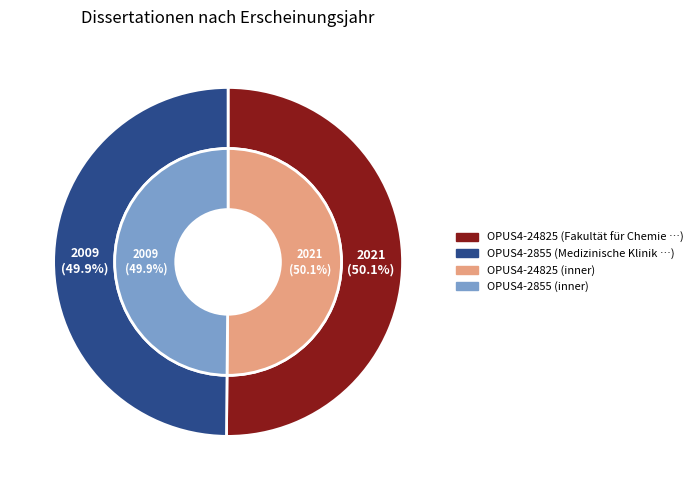

Does any single category account for the majority?

Yes